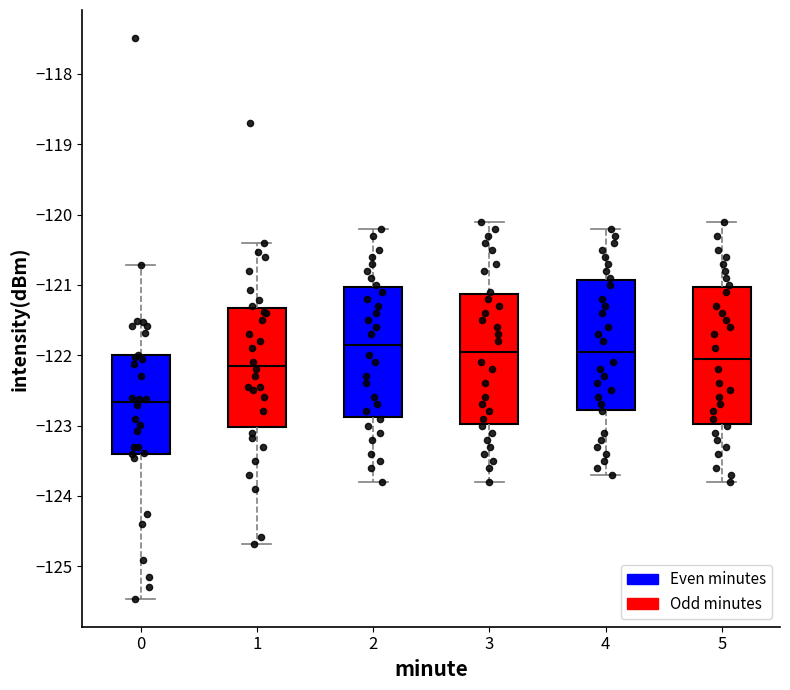

Reading left to right, read every box against the y-axis: the position of its median line, the range the box covers, and the ends of its whiskers. The values are not printed on the chart, so give them approximately, as read against the axis.

0: median -122.7, box -123.4 to -122.0, whiskers -125.5 to -120.7
1: median -122.1, box -123.0 to -121.3, whiskers -124.7 to -120.4
2: median -121.8, box -122.9 to -121.0, whiskers -123.8 to -120.2
3: median -121.9, box -123.0 to -121.1, whiskers -123.8 to -120.1
4: median -121.9, box -122.8 to -120.9, whiskers -123.7 to -120.2
5: median -122.0, box -123.0 to -121.0, whiskers -123.8 to -120.1